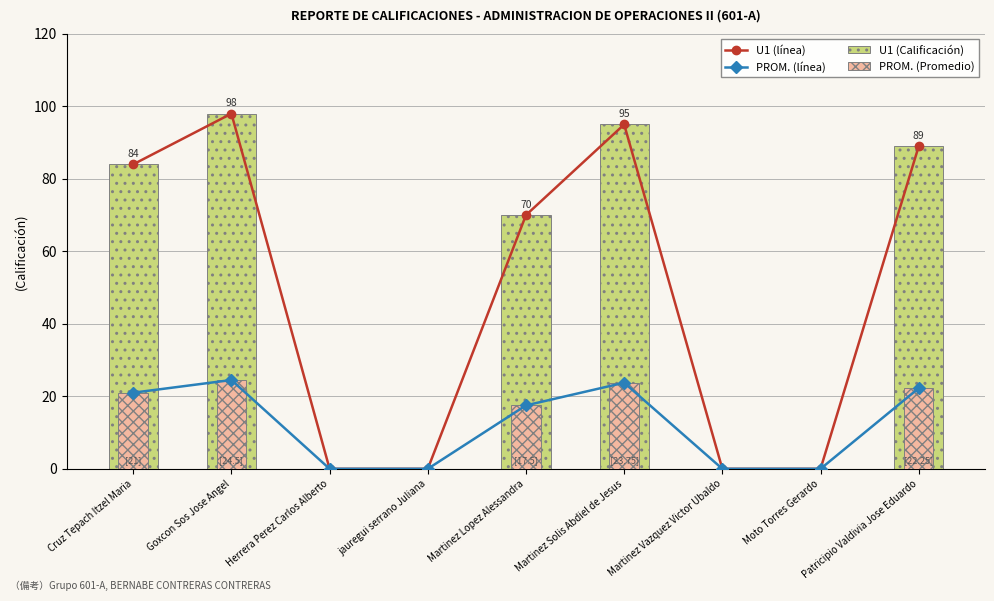

Which series has the largest total across all categories?

U1 (línea)